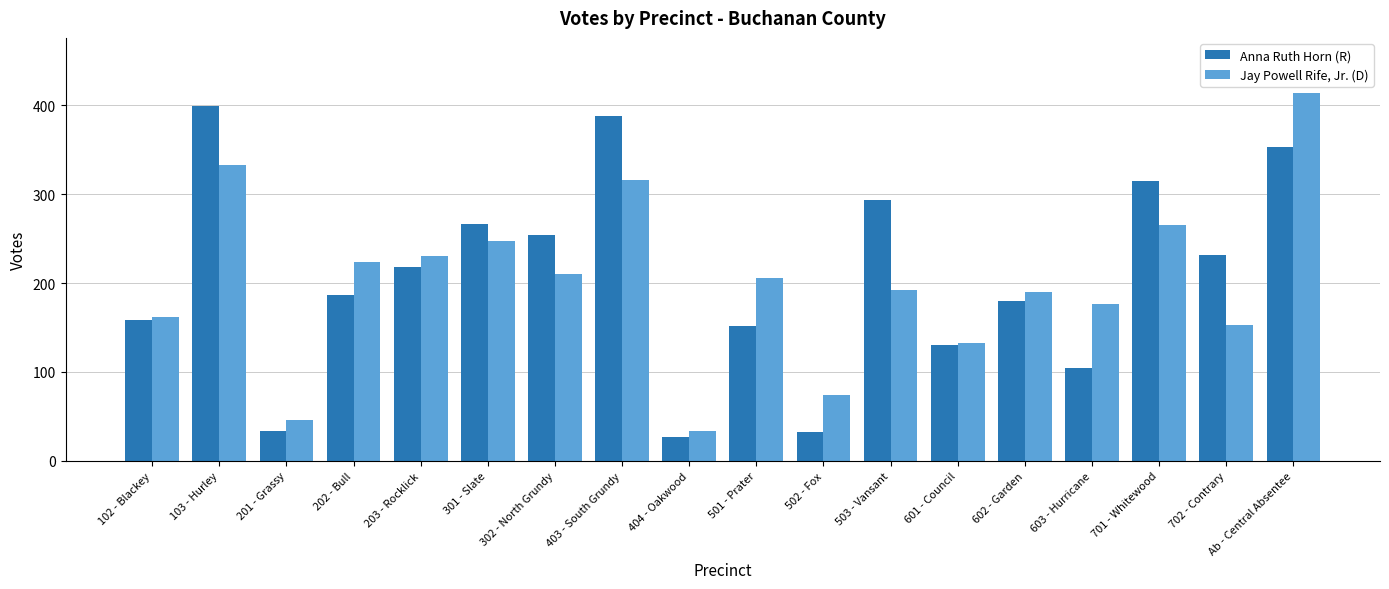

What is the value of the Anna Ruth Horn (R) bar at the 14th from the left?

180